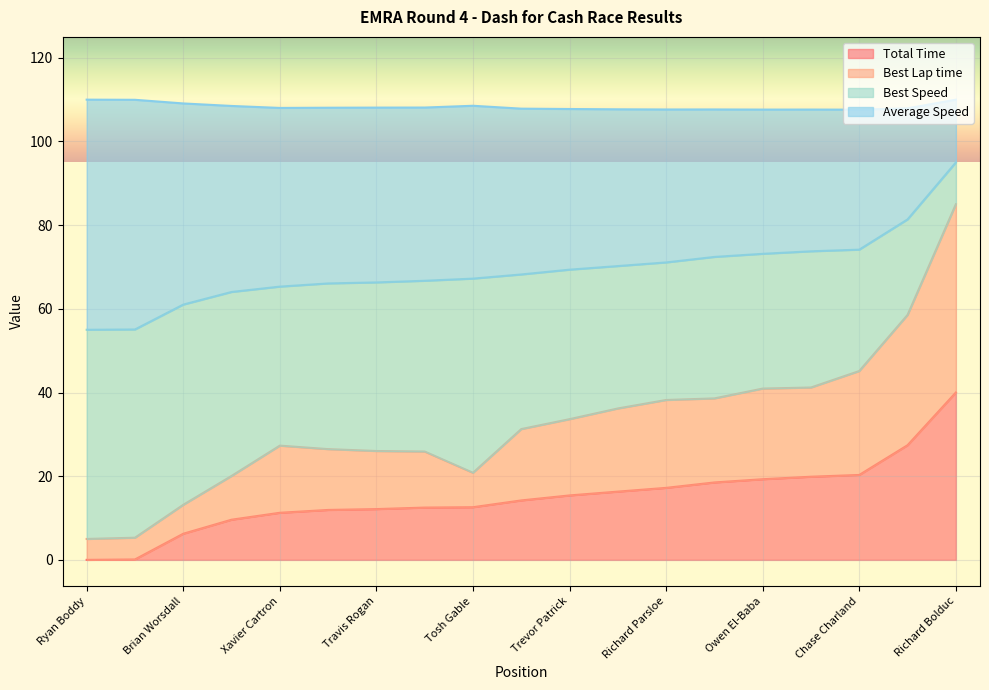

True or false: Total Time and Best Lap time cross at least once.

False